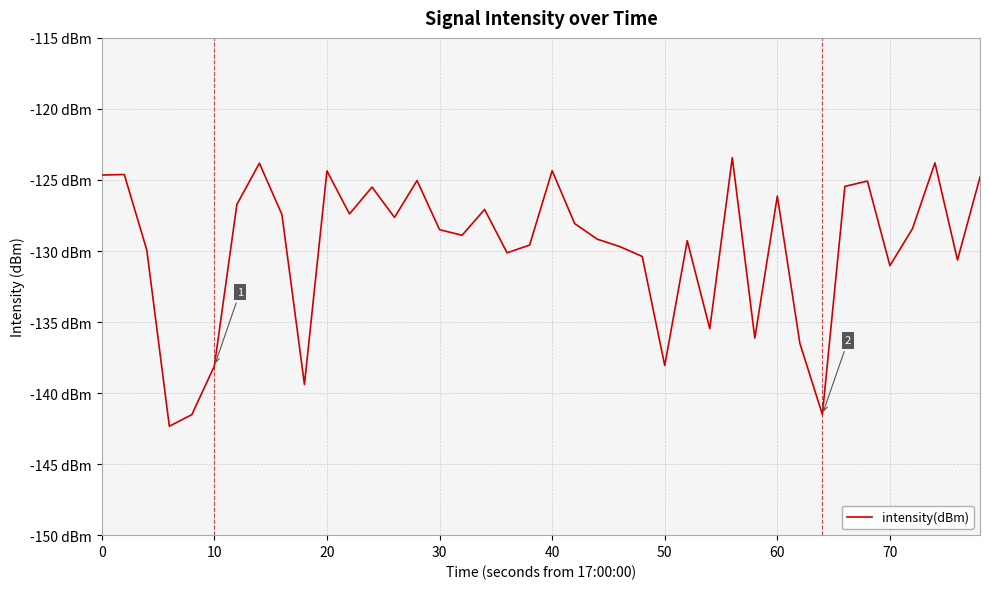

Is this an area chart (filled region under the line)?

No